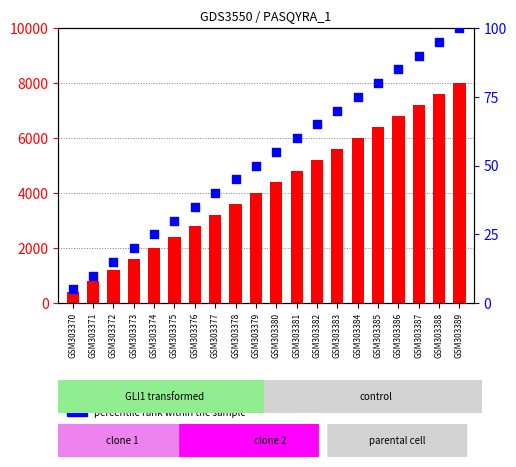

Which series has the largest total across all categories?

count